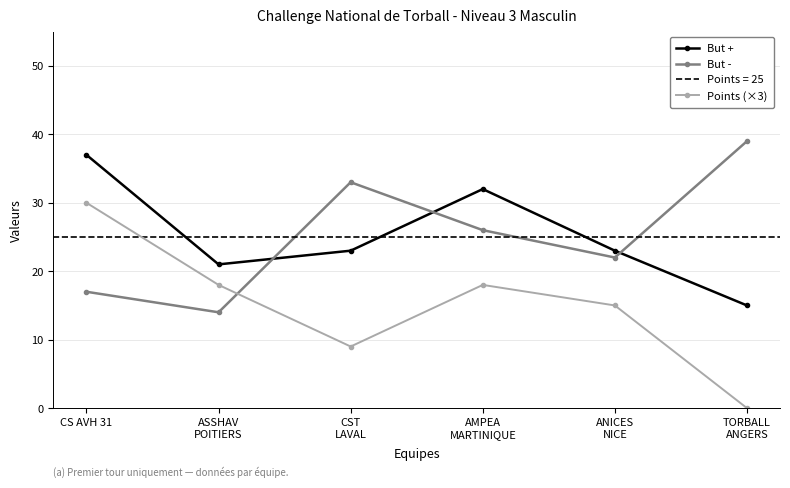

What is the label of the 6th point from the right?

CS AVH 31